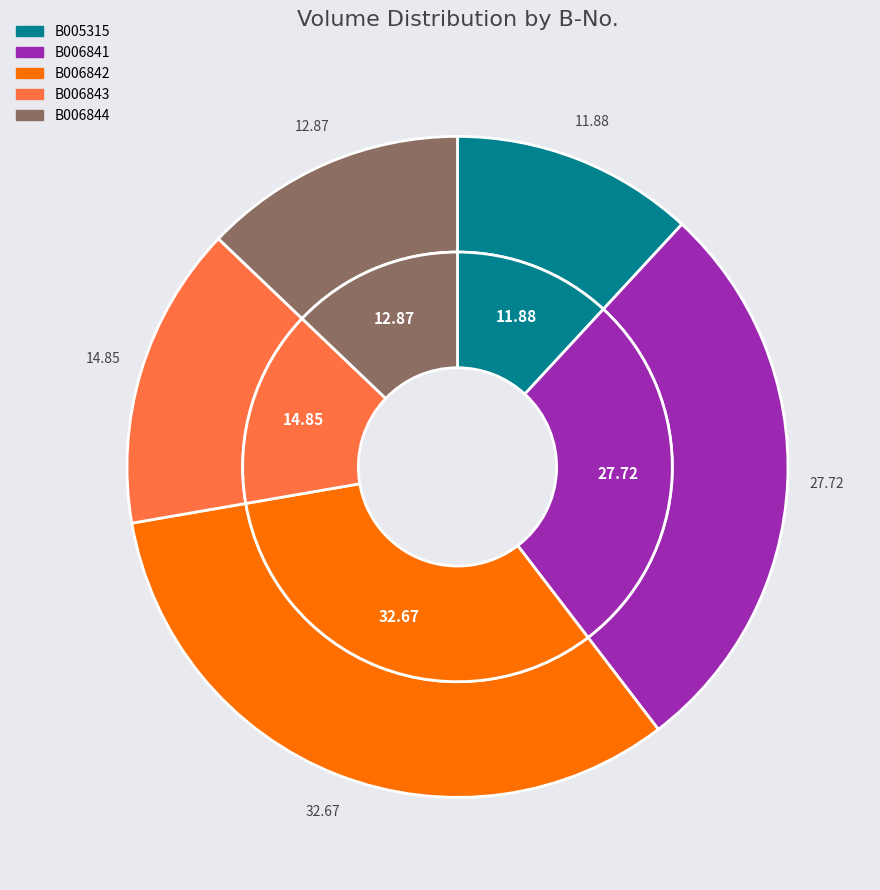

What is the change in value from B006841 to B006842?

+5